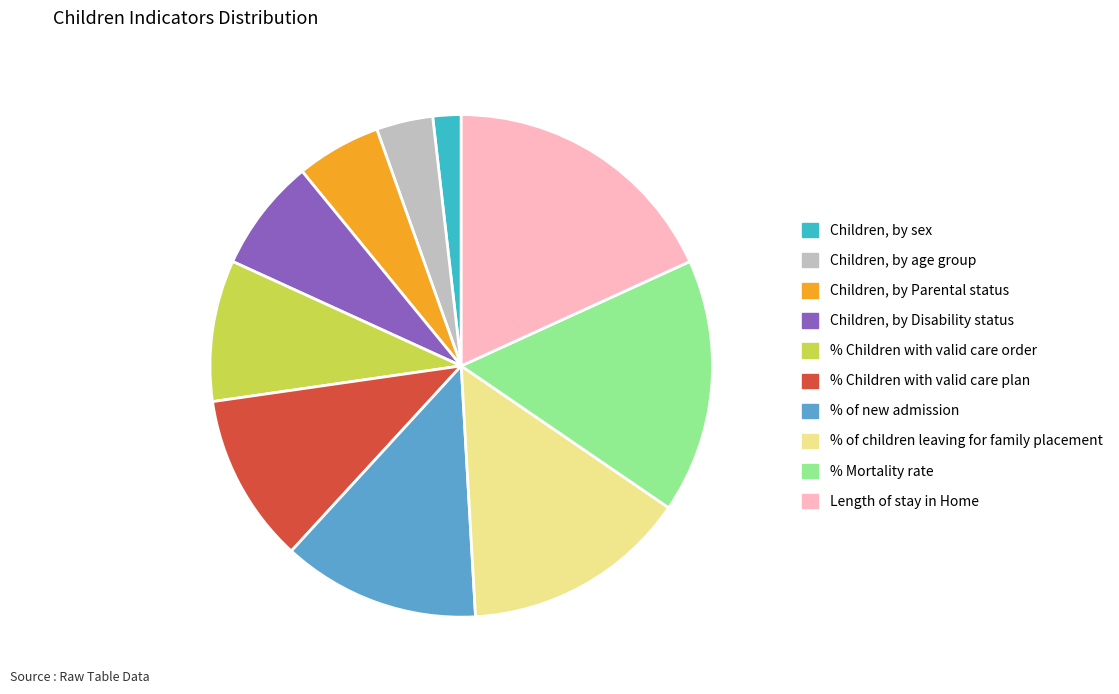

Which slice is the smallest?

Children, by sex